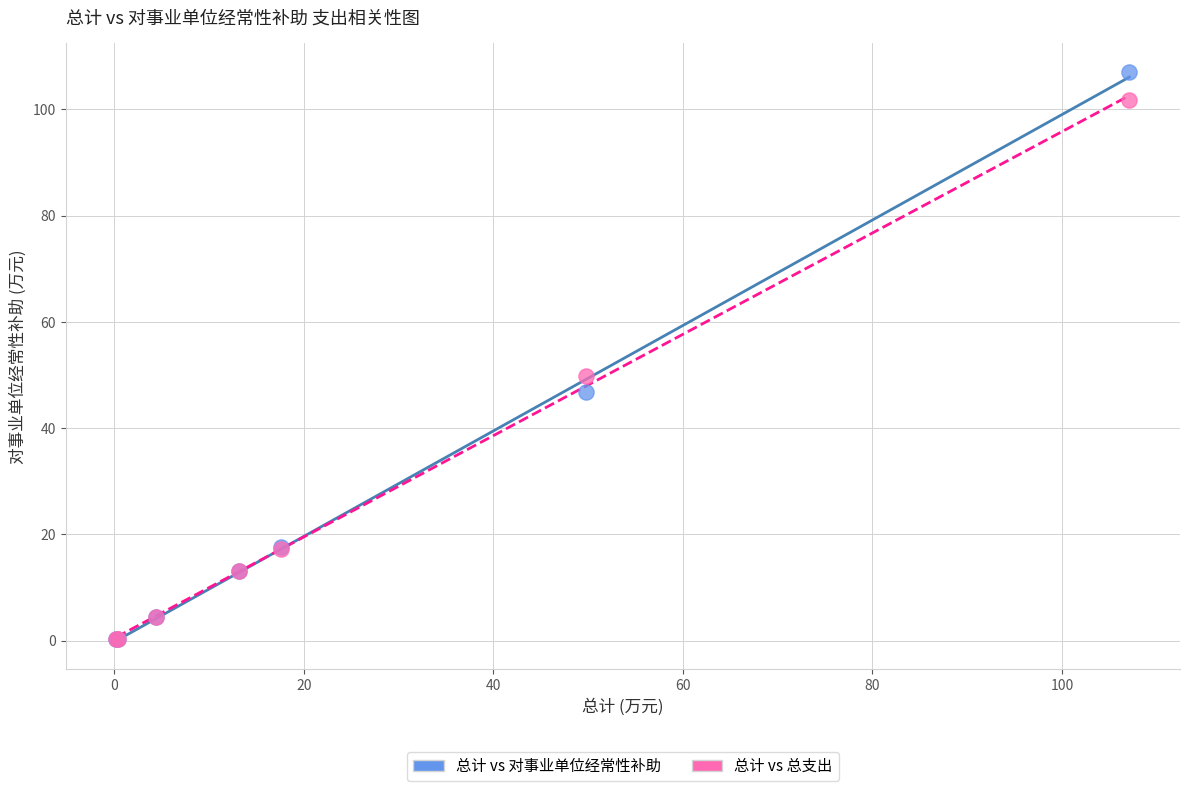

Across all series, what Y value is closest to 53?

49.8